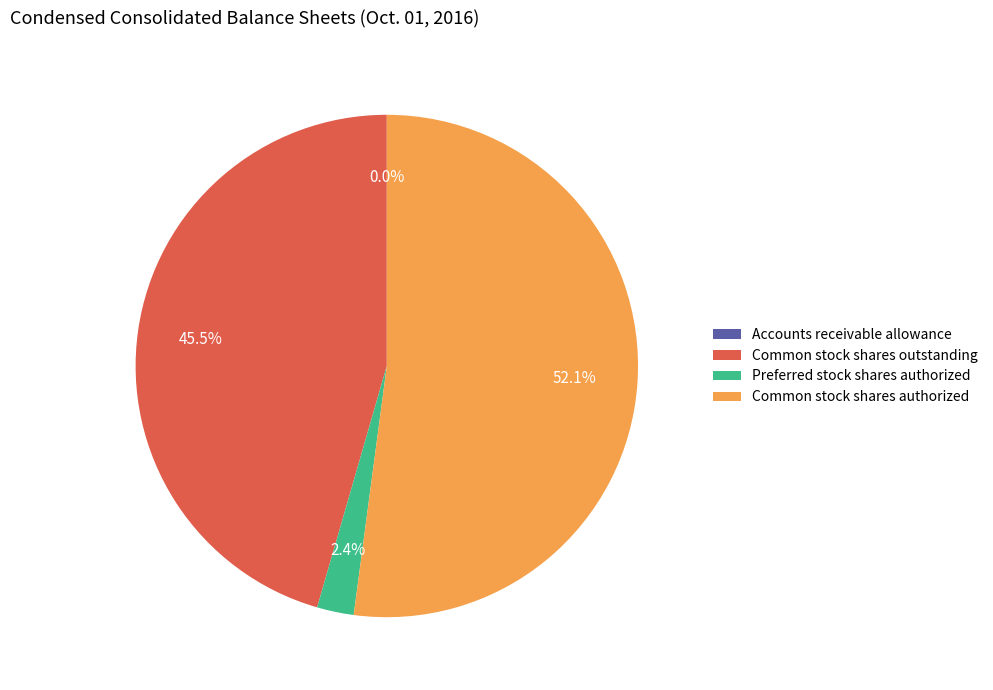

Which slice is the largest?

Common stock shares authorized